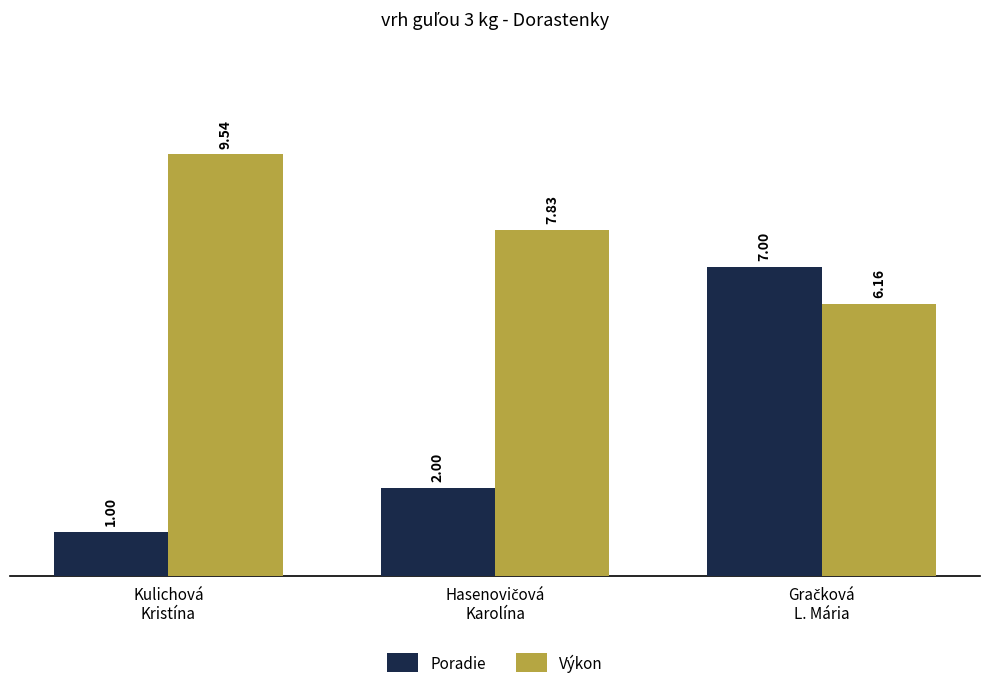

What is the sum of all Výkon values?

23.5